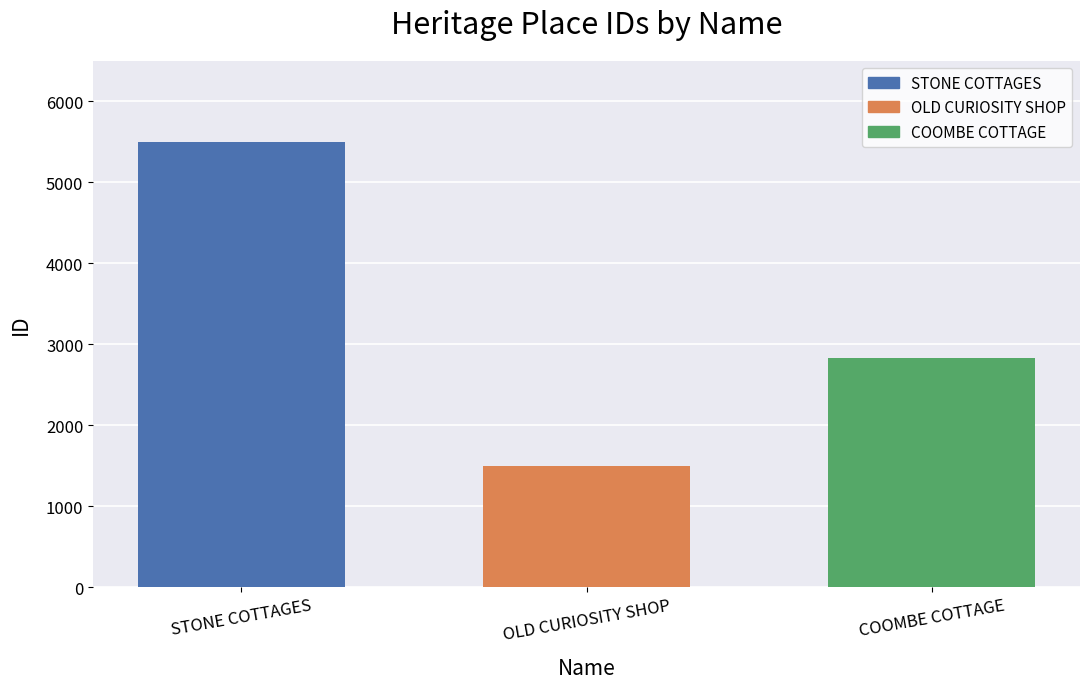

List the labels in order of value, smallest first.

OLD CURIOSITY SHOP, COOMBE COTTAGE, STONE COTTAGES